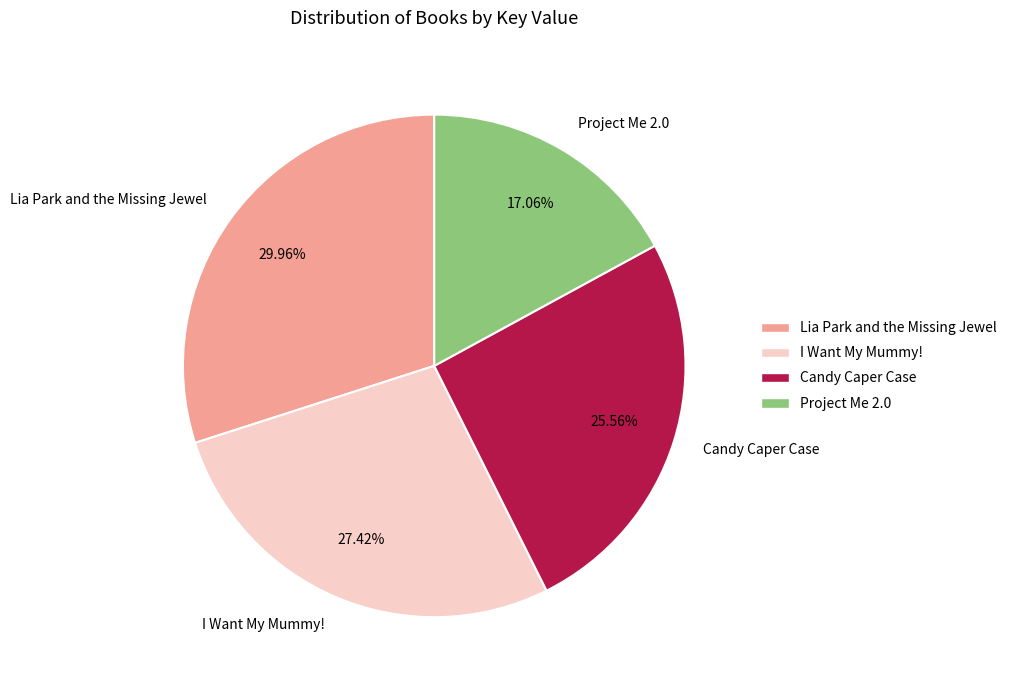

To the nearest percent, what is the combined percentage of I Want My Mummy! and Lia Park and the Missing Jewel?

57%